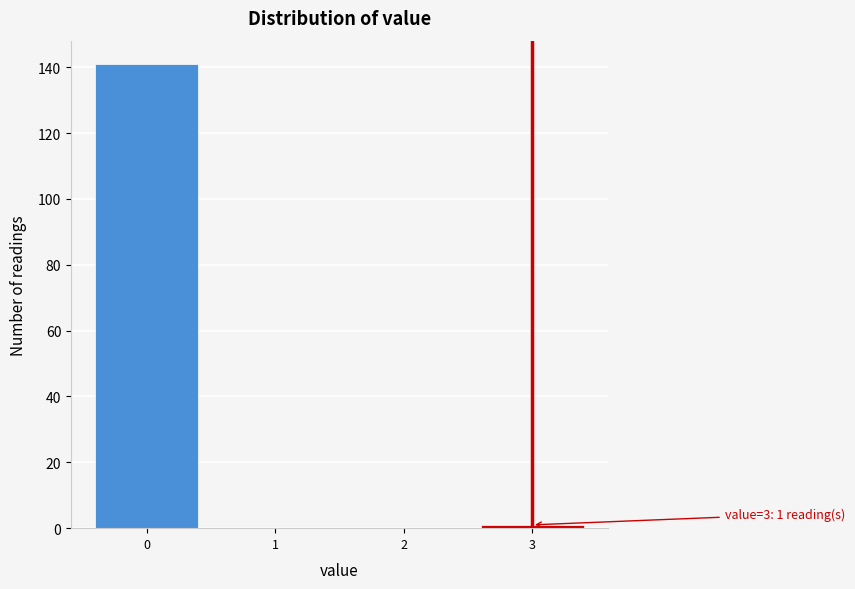

Reading right to left, extract all data points from this chart.

3=1	2=0	1=0	0=141